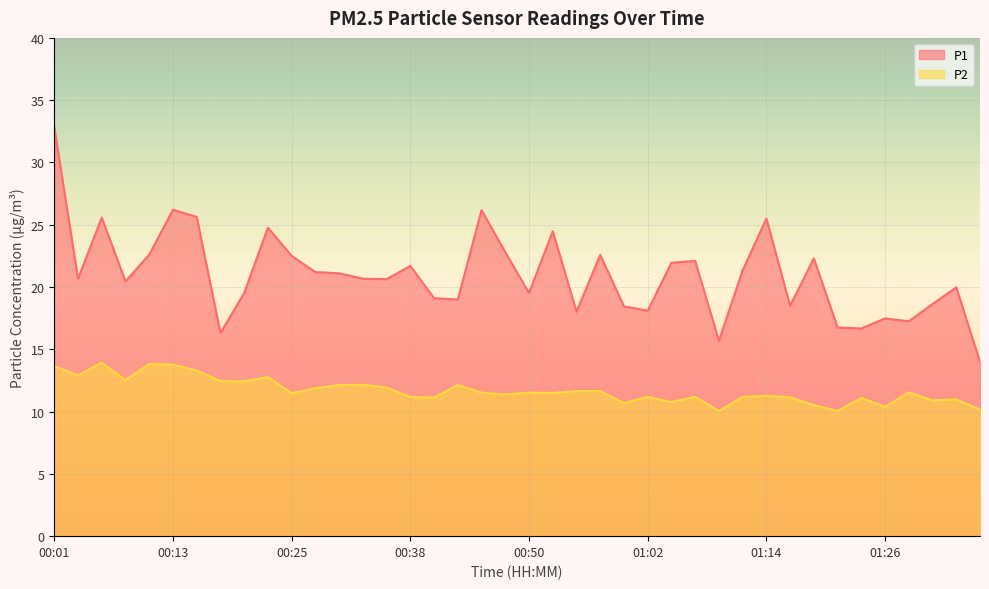

Which series has the largest range (max minus min)?

P1